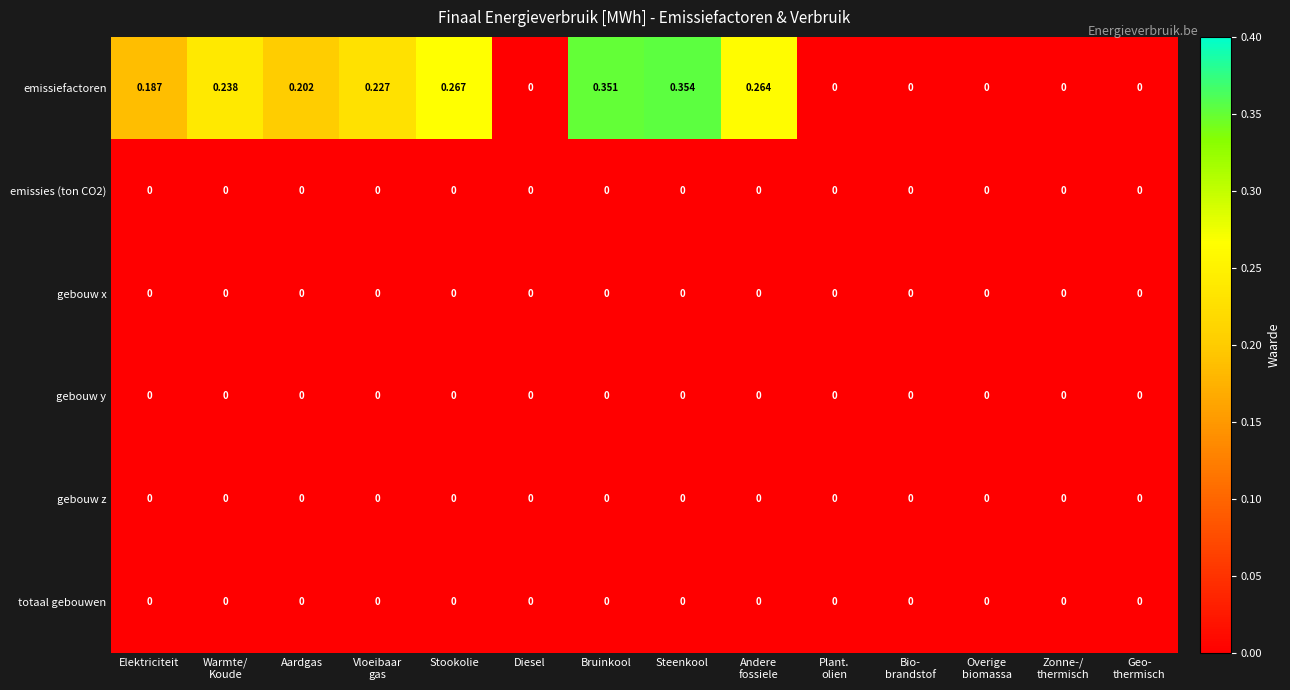

Which series has the widest spread of values?

emissiefactoren